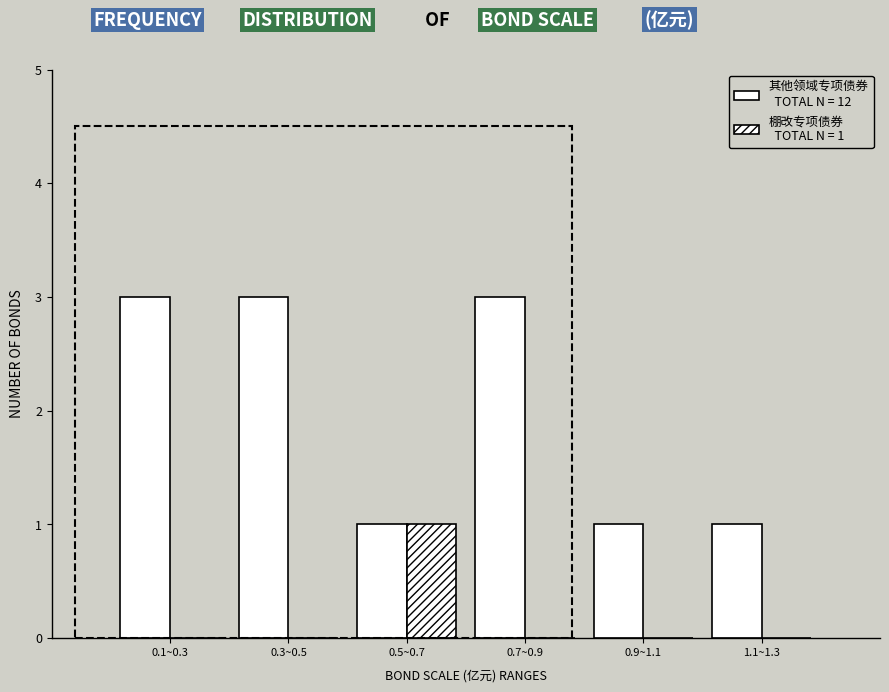

How many distinct data groups are displayed?

2